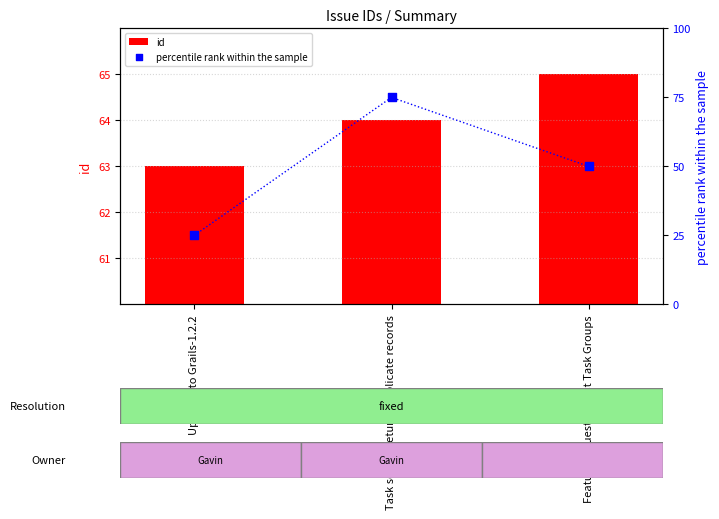

At which category is the sum across all series the highest?

Task search returns duplicate records